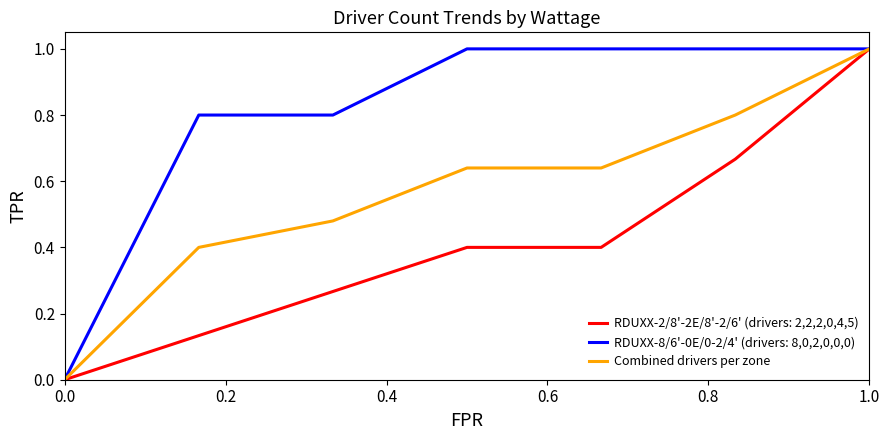

Rank the series by their average value, from lowest to highest.

RDUXX-2/8'-2E/8'-2/6' (drivers: 2,2,2,0,4,5), Combined drivers per zone, RDUXX-8/6'-0E/0-2/4' (drivers: 8,0,2,0,0,0)